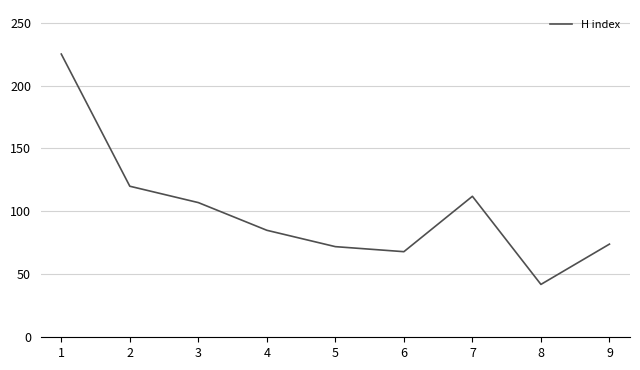

Read the value at 8, to the nearest 5.

40